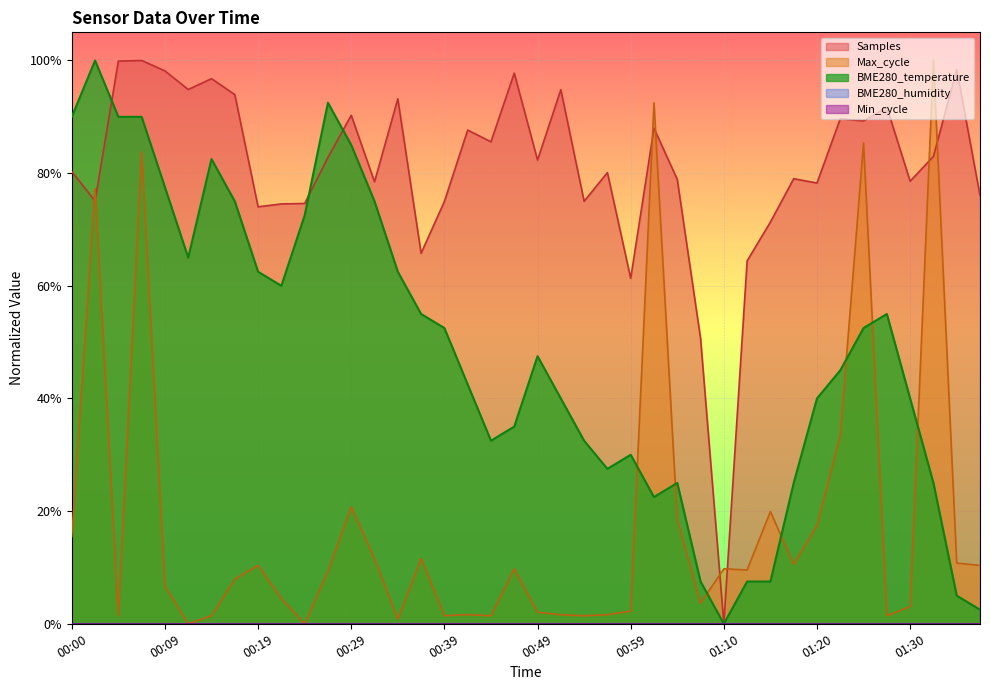

Reading left to right, list all the values displayed in this chart.

00:00=90.0	00:02=100.0	00:05=90.0	00:07=90.0	00:09=77.5	00:12=65.0	00:14=82.5	00:17=75.0	00:19=62.5	00:22=60.0	00:24=72.5	00:26=92.5	00:29=85.0	00:31=75.0	00:34=62.5	00:36=55.0	00:39=52.5	00:41=42.5	00:44=32.5	00:46=35.0	00:49=47.5	00:51=40.0	00:54=32.5	00:56=27.5	00:59=30.0	01:01=22.5	01:04=25.0	01:07=7.5	01:10=0.0	01:12=7.5	01:15=7.5	01:17=25.0	01:20=40.0	01:23=45.0	01:25=52.5	01:27=55.0	01:30=40.0	01:32=25.0	01:35=5.0	01:38=2.5